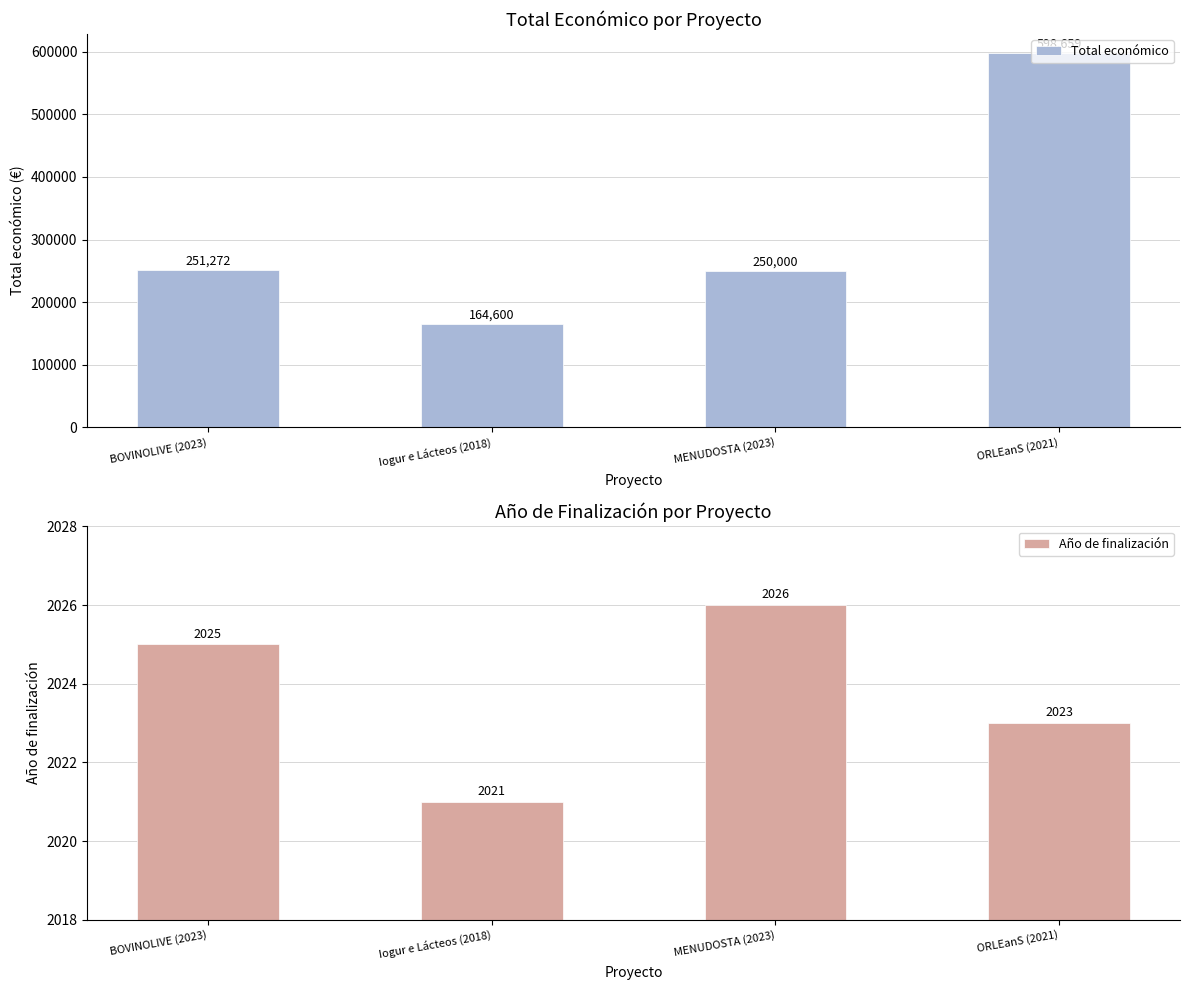

Rank the series at Iogur e Lácteos (2018) from lowest to highest value.

Año de finalización, Total económico